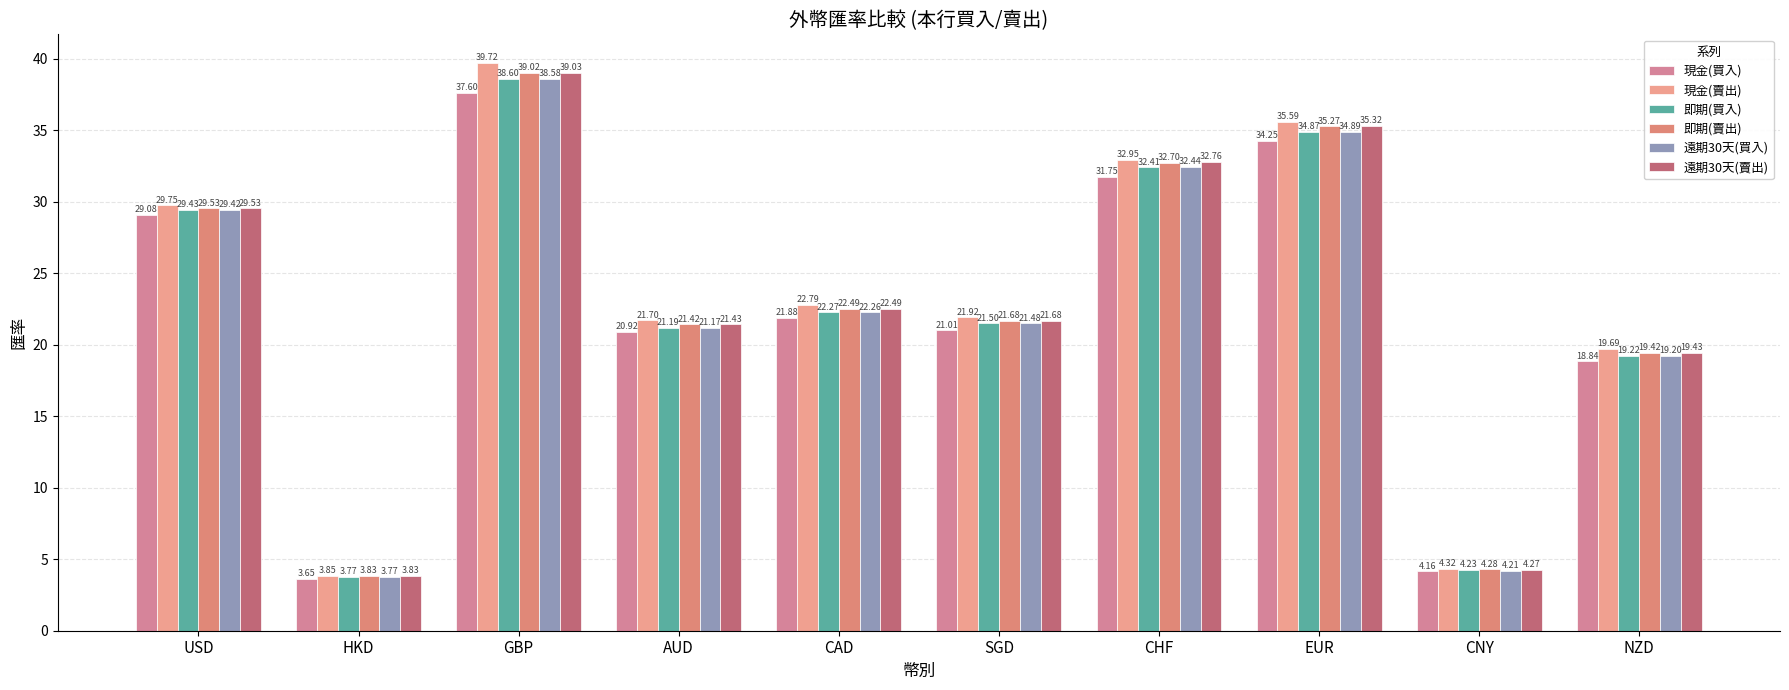

How many data points in 即期(買入) are less than 22?

5